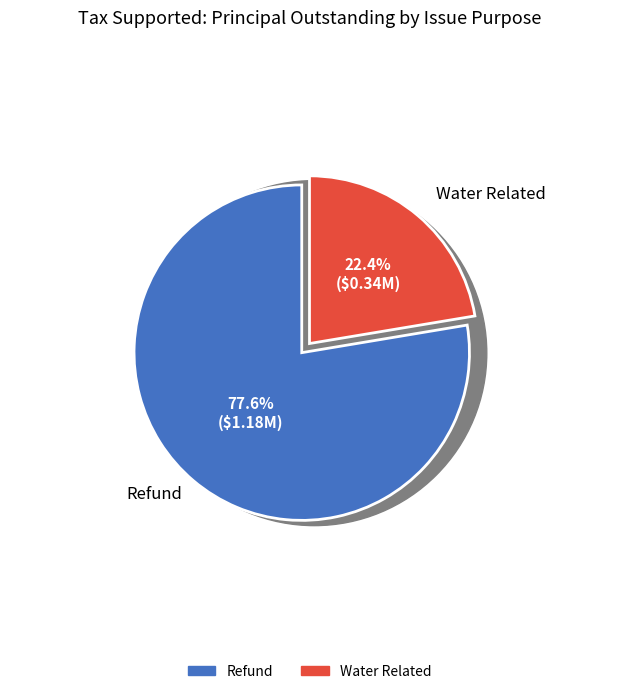

What is the total percentage of Refund and Water Related?

100.0%